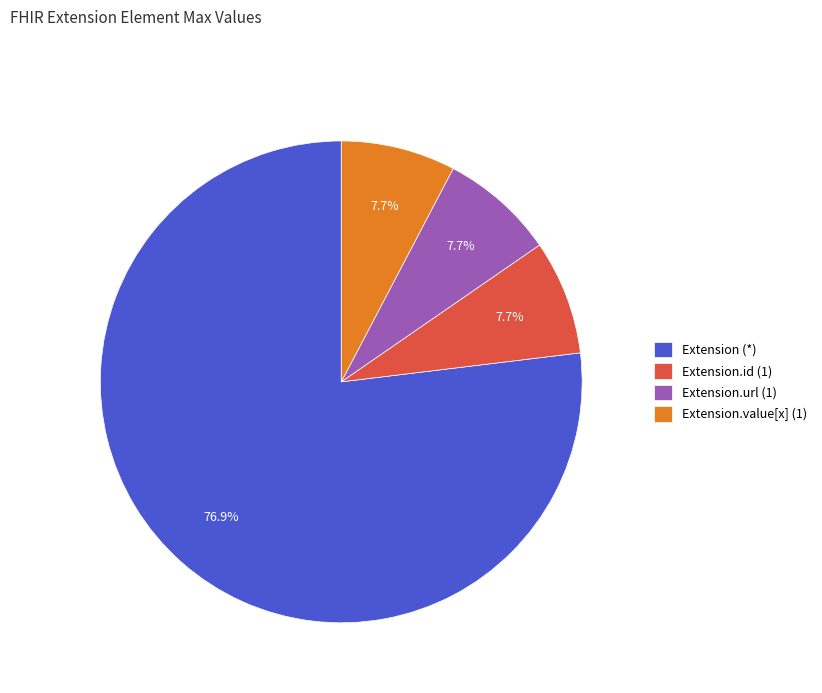

Which category has the biggest portion of the pie?

Extension (*)